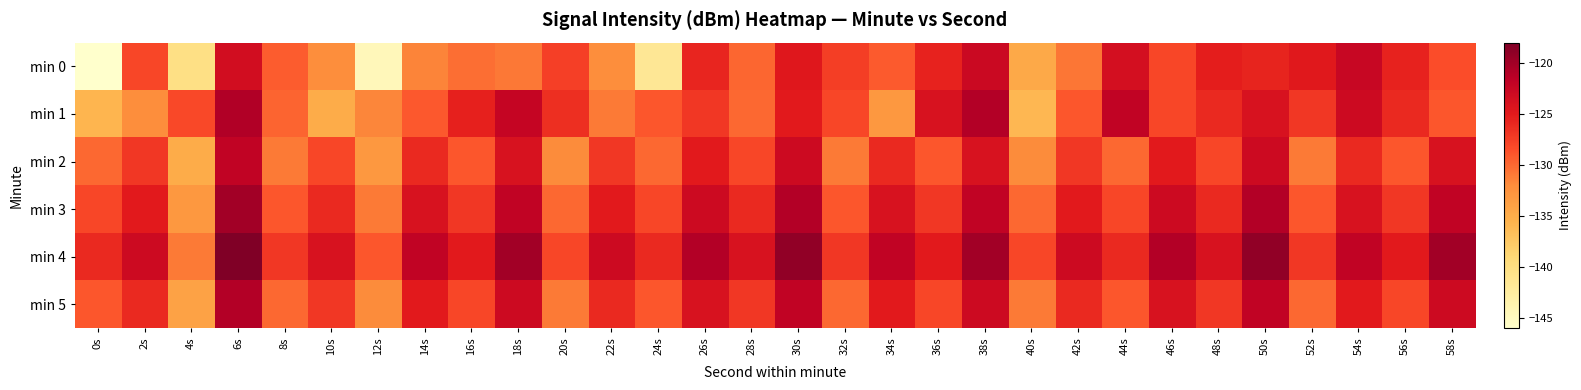

Reading left to right, extract all data points from this chart.

min 0: 0s=-146.0	2s=-128.0	4s=-140.2	6s=-123.4	8s=-129.3	10s=-132.2	12s=-144.5	14s=-131.5	16s=-130.3	18s=-130.8	20s=-127.6	22s=-132.2	24s=-141.6	26s=-125.8	28s=-129.9	30s=-124.7	32s=-127.4	34s=-129.2	36s=-125.6	38s=-122.7	40s=-134.7	42s=-130.7	44s=-123.6	46s=-128.0	48s=-125.3	50s=-125.7	52s=-124.8	54s=-122.5	56s=-125.6	58s=-128.4
min 1: 0s=-135.8	2s=-132.2	4s=-128.1	6s=-120.9	8s=-129.7	10s=-135.0	12s=-131.6	14s=-129.1	16s=-125.5	18s=-122.3	20s=-126.5	22s=-131.0	24s=-129.0	26s=-127.0	28s=-130.0	30s=-125.0	32s=-128.0	34s=-133.0	36s=-124.0	38s=-121.0	40s=-136.0	42s=-129.0	44s=-122.0	46s=-128.0	48s=-126.0	50s=-124.0	52s=-127.0	54s=-123.0	56s=-126.0	58s=-129.0
min 2: 0s=-130.0	2s=-127.0	4s=-135.0	6s=-122.0	8s=-131.0	10s=-128.0	12s=-133.0	14s=-126.0	16s=-129.0	18s=-124.0	20s=-132.0	22s=-127.0	24s=-130.0	26s=-125.0	28s=-128.0	30s=-123.0	32s=-131.0	34s=-126.0	36s=-129.0	38s=-124.0	40s=-132.0	42s=-127.0	44s=-130.0	46s=-125.0	48s=-128.0	50s=-123.0	52s=-131.0	54s=-126.0	56s=-129.0	58s=-124.0
min 3: 0s=-128.0	2s=-125.0	4s=-133.0	6s=-120.0	8s=-129.0	10s=-126.0	12s=-131.0	14s=-124.0	16s=-127.0	18s=-122.0	20s=-130.0	22s=-125.0	24s=-128.0	26s=-123.0	28s=-126.0	30s=-121.0	32s=-129.0	34s=-124.0	36s=-127.0	38s=-122.0	40s=-130.0	42s=-125.0	44s=-128.0	46s=-123.0	48s=-126.0	50s=-121.0	52s=-129.0	54s=-124.0	56s=-127.0	58s=-122.0
min 4: 0s=-126.0	2s=-123.0	4s=-131.0	6s=-118.0	8s=-127.0	10s=-124.0	12s=-129.0	14s=-122.0	16s=-125.0	18s=-120.0	20s=-128.0	22s=-123.0	24s=-126.0	26s=-121.0	28s=-124.0	30s=-119.0	32s=-127.0	34s=-122.0	36s=-125.0	38s=-120.0	40s=-128.0	42s=-123.0	44s=-126.0	46s=-121.0	48s=-124.0	50s=-119.0	52s=-127.0	54s=-122.0	56s=-125.0	58s=-120.0
min 5: 0s=-129.0	2s=-126.0	4s=-134.0	6s=-121.0	8s=-130.0	10s=-127.0	12s=-132.0	14s=-125.0	16s=-128.0	18s=-123.0	20s=-131.0	22s=-126.0	24s=-129.0	26s=-124.0	28s=-127.0	30s=-122.0	32s=-130.0	34s=-125.0	36s=-128.0	38s=-123.0	40s=-131.0	42s=-126.0	44s=-129.0	46s=-124.0	48s=-127.0	50s=-122.0	52s=-130.0	54s=-125.0	56s=-128.0	58s=-123.0